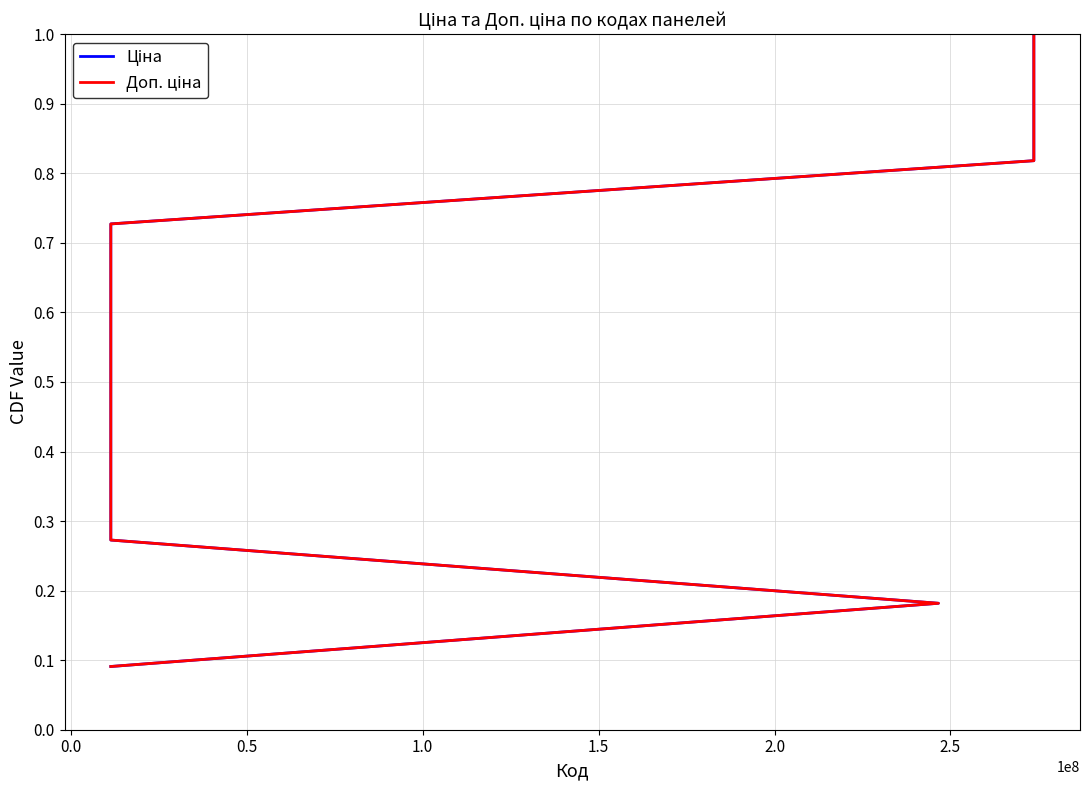

What is the minimum value for Ціна?

0.1